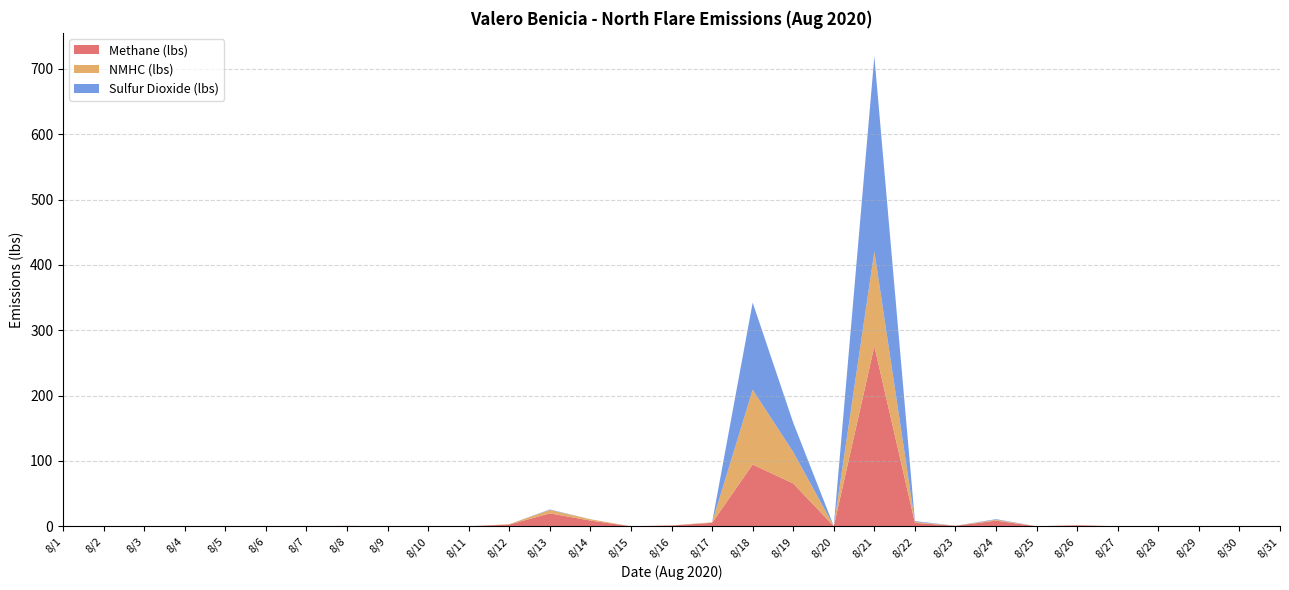

Reading left to right, transcribe all the data shown in this chart.

Methane (lbs): 0.0	0.1	0.0	0.0	0.0	0.0	0.0	0.6	0.0	0.0	0.0	2.7	19.8	8.8	0.0	1.2	5.3	94.5	65.6	0.2	275.7	5.3	0.7	8.6	0.0	1.5	0.0	0.0	0.1	0.0	0.0
NMHC (lbs): 0.0	0.0	0.0	0.0	0.0	0.0	0.0	0.1	0.0	0.0	0.0	0.5	5.3	2.0	0.0	0.2	0.8	114.4	48.1	0.0	145.0	1.5	0.1	1.4	0.0	0.2	0.0	0.0	0.0	0.0	0.0
Sulfur Dioxide (lbs): 0.0	0.0	0.0	0.0	0.0	0.0	0.0	0.0	0.0	0.0	0.0	0.0	0.7	0.0	0.0	0.0	0.0	133.4	44.8	0.1	298.5	1.1	0.0	0.9	0.0	0.0	0.0	0.0	0.0	0.0	0.0